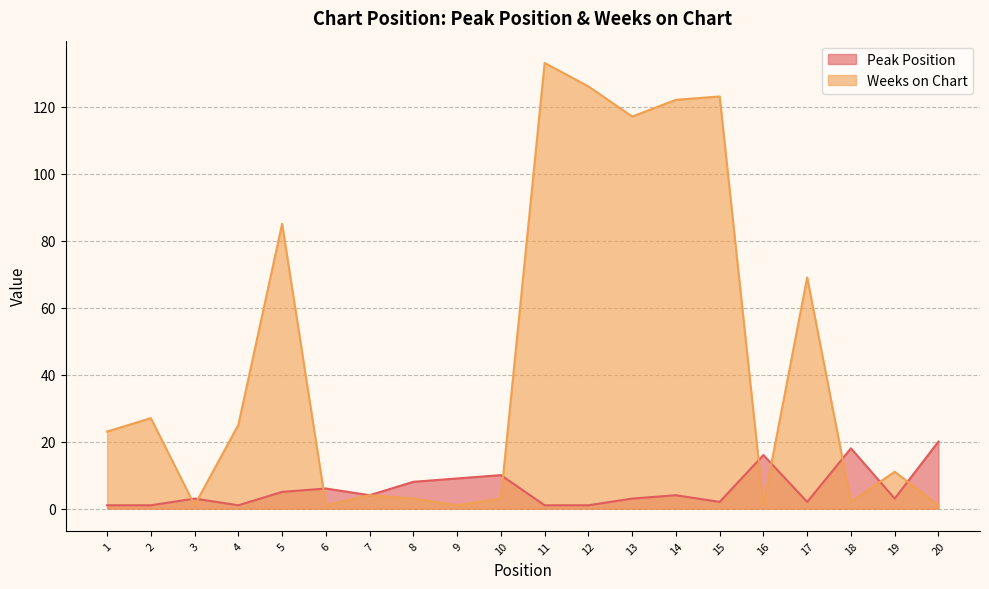

What is the total value across all series at 14?

126